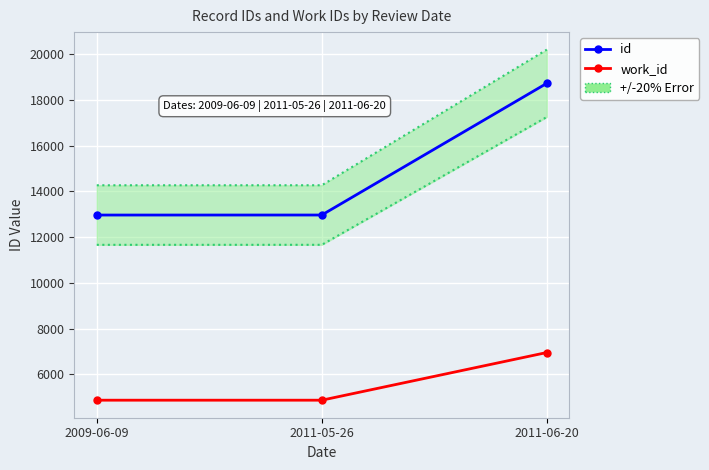

At which label does work_id reach its peak?

2011-06-20